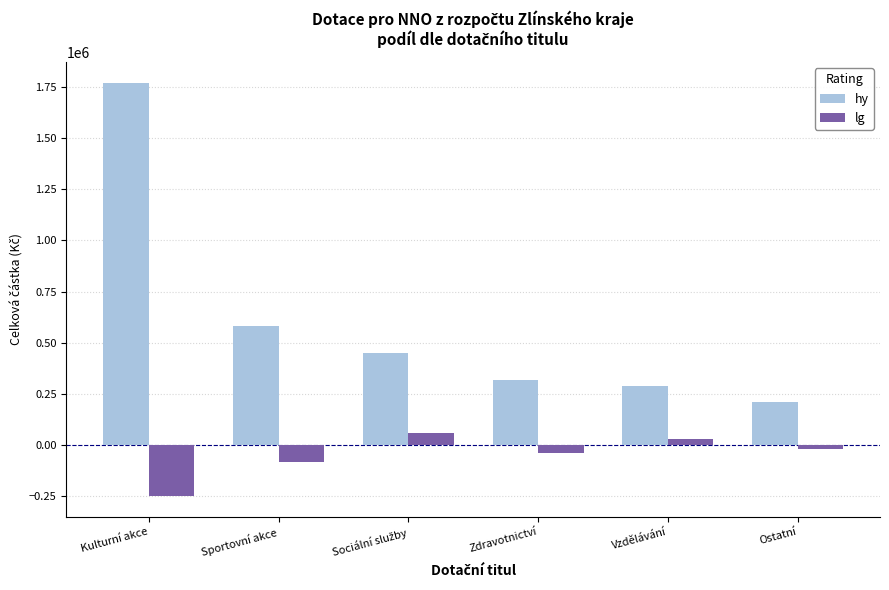

What is the label of the 5th bar from the right?

Sportovní akce